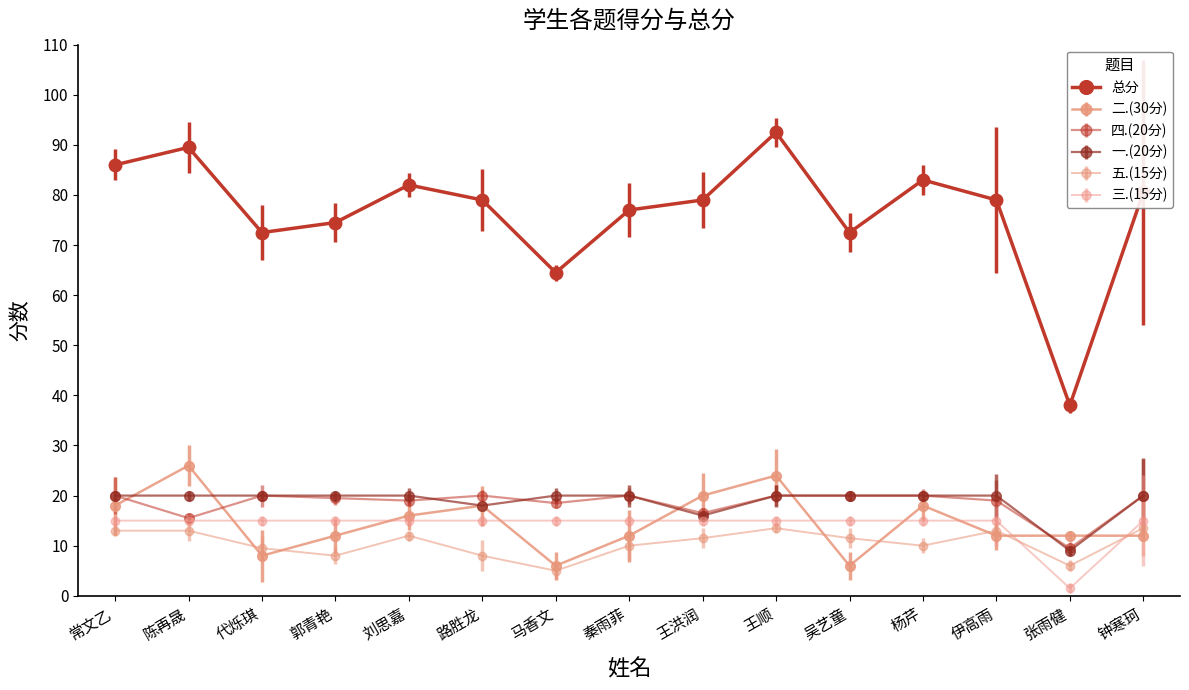

Rank the series by their maximum value, from highest to lowest.

总分, 二.(30分), 四.(20分), 一.(20分), 三.(15分), 五.(15分)